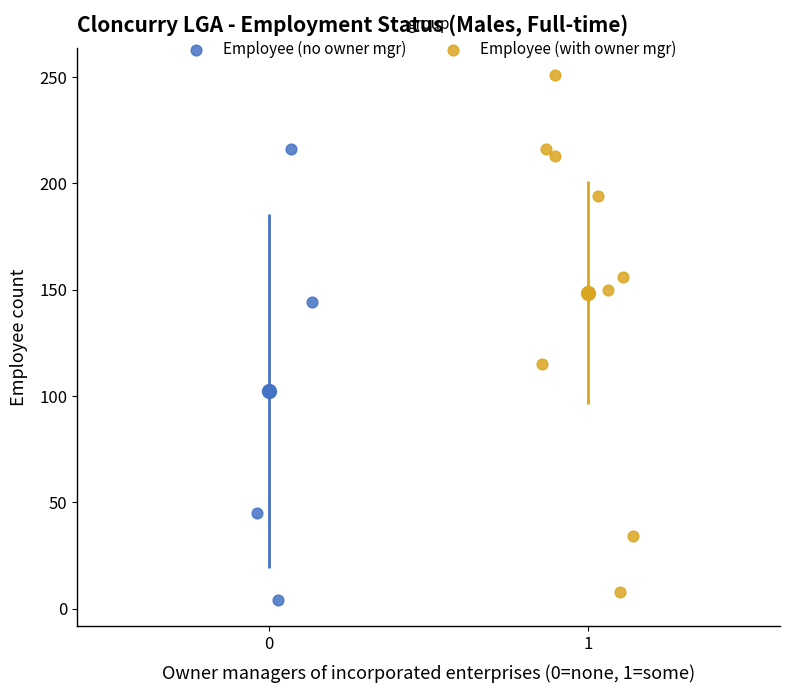

Which series reaches the maximum Y coordinate?

Employee (with owner mgr)